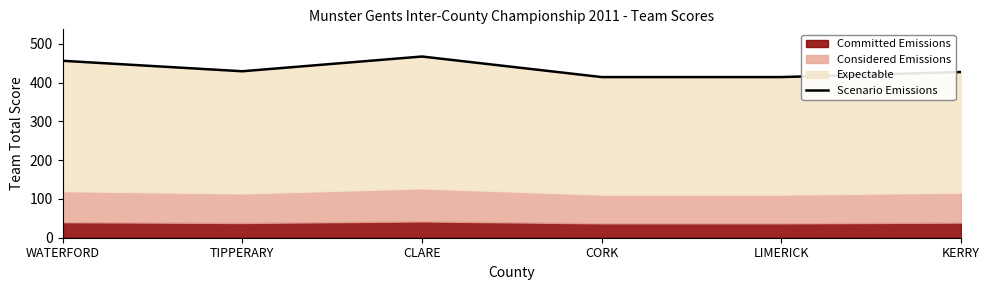

True or false: the data shows 427 at KERRY.

True